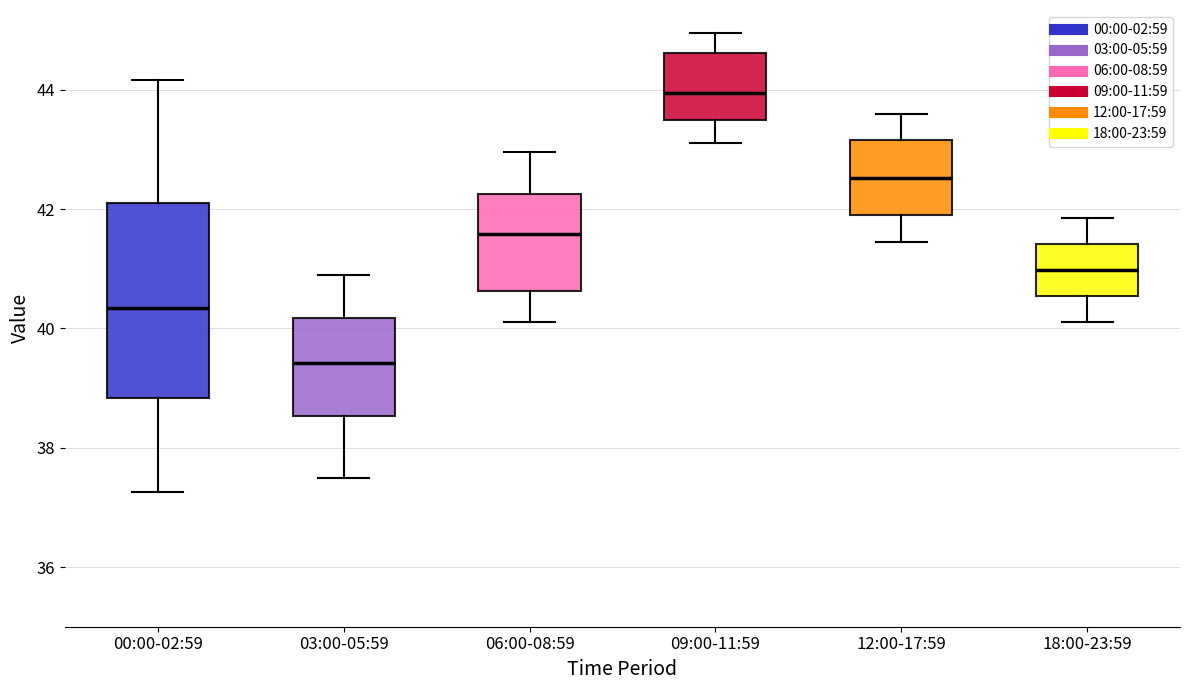

Reading left to right, read every box against the y-axis: the position of its median line, the range the box covers, and the ends of its whiskers. The values are not printed on the chart, so give them approximately, as read against the axis.

00:00-02:59: median 40.4, box 38.8 to 42.2, whiskers 37.2 to 44.2
03:00-05:59: median 39.4, box 38.6 to 40.2, whiskers 37.6 to 41.0
06:00-08:59: median 41.6, box 40.6 to 42.2, whiskers 40.2 to 43.0
09:00-11:59: median 44.0, box 43.4 to 44.6, whiskers 43.2 to 45.0
12:00-17:59: median 42.6, box 42.0 to 43.2, whiskers 41.4 to 43.6
18:00-23:59: median 41.0, box 40.6 to 41.4, whiskers 40.2 to 41.8